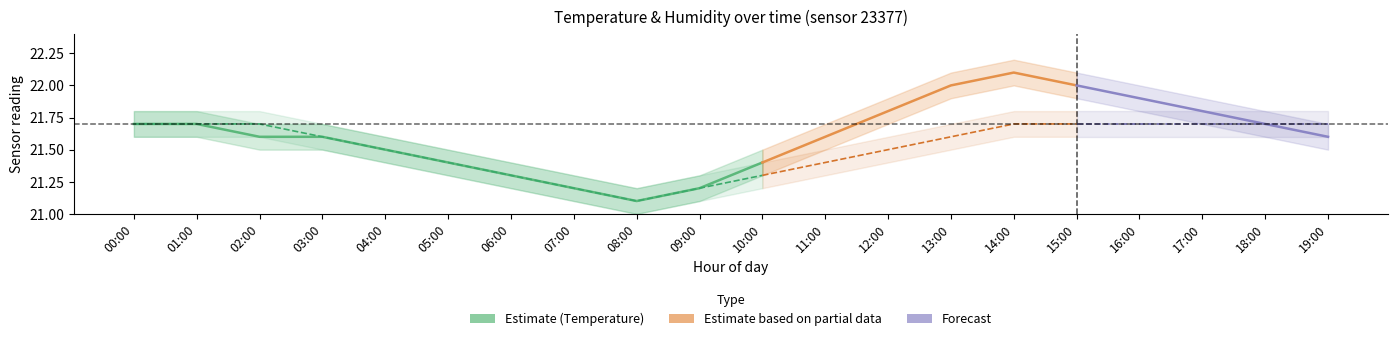

In humidity_lower, how many points are lower than both neighbors (excluding endpoints)?

1